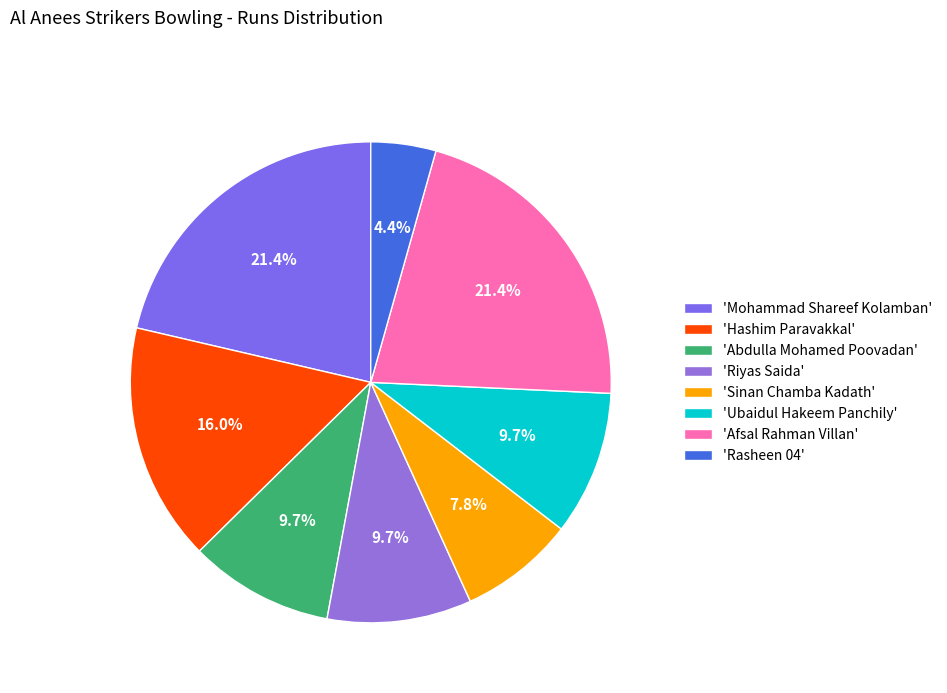

What is the smallest slice in the pie chart?

'Rasheen 04'